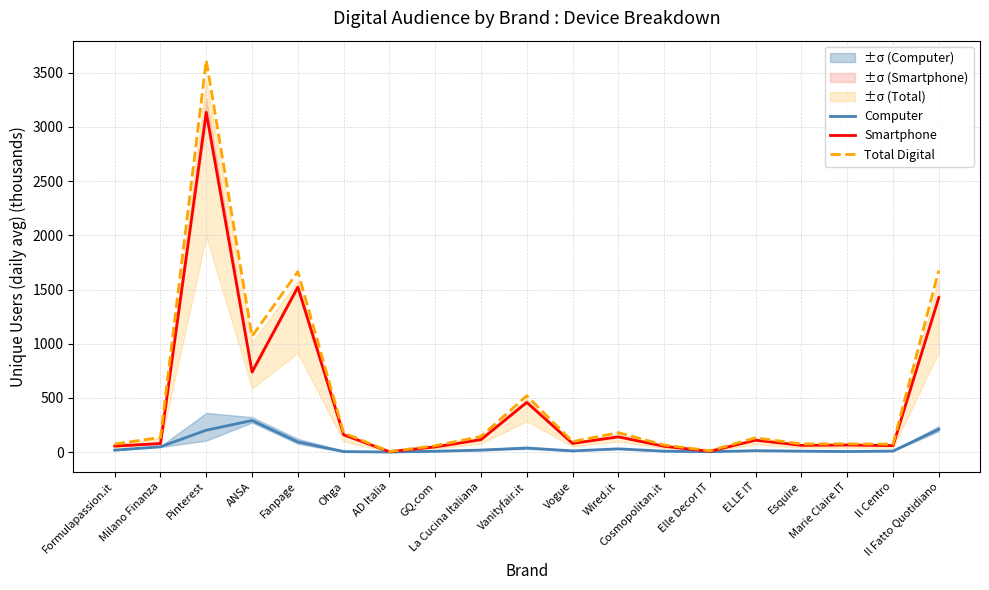

Which series has the largest range (max minus min)?

Total Digital